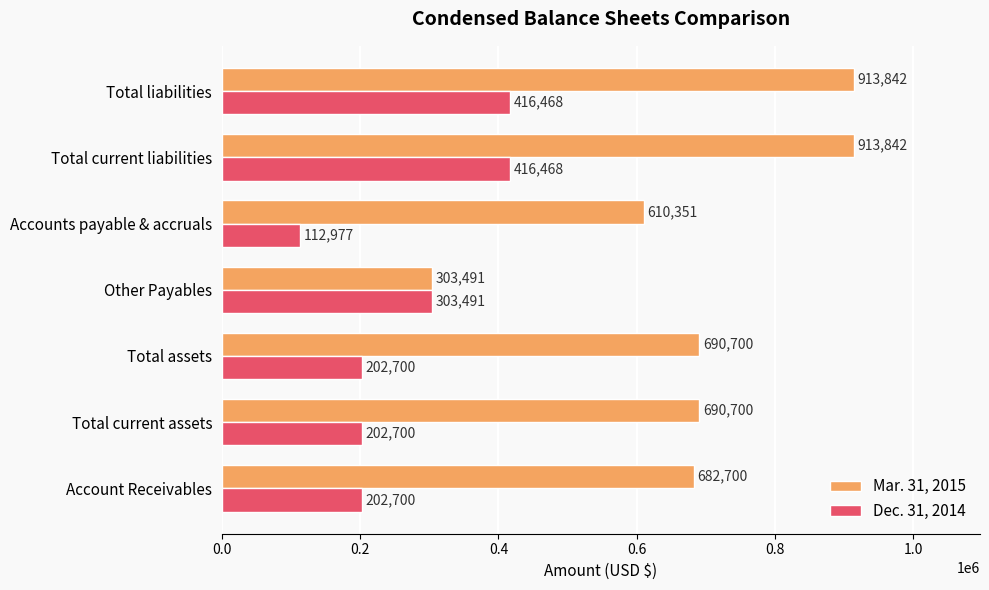

The value of Dec. 31, 2014 at Total current assets is 114366. True or false?

False